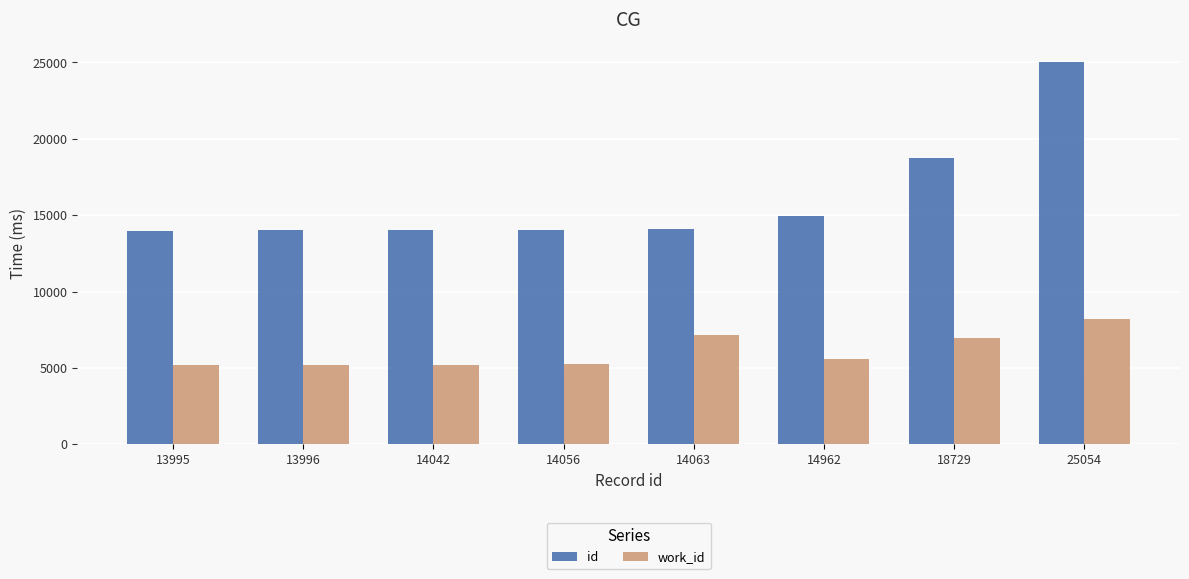

True or false: work_id has a value of 7151 at 14063.

True